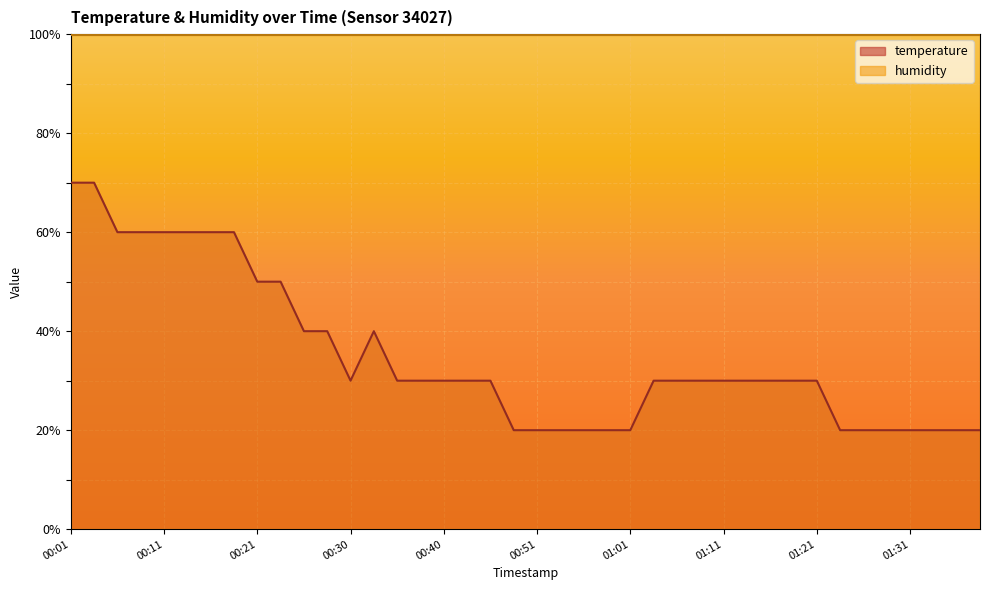

At which category does the data reach its first local valley?

00:30